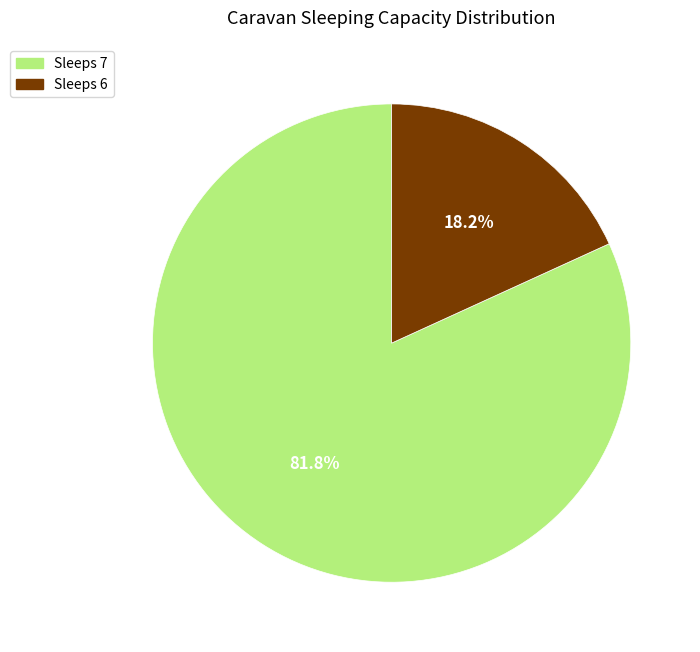

Between Sleeps 7 and Sleeps 6, which is larger?

Sleeps 7